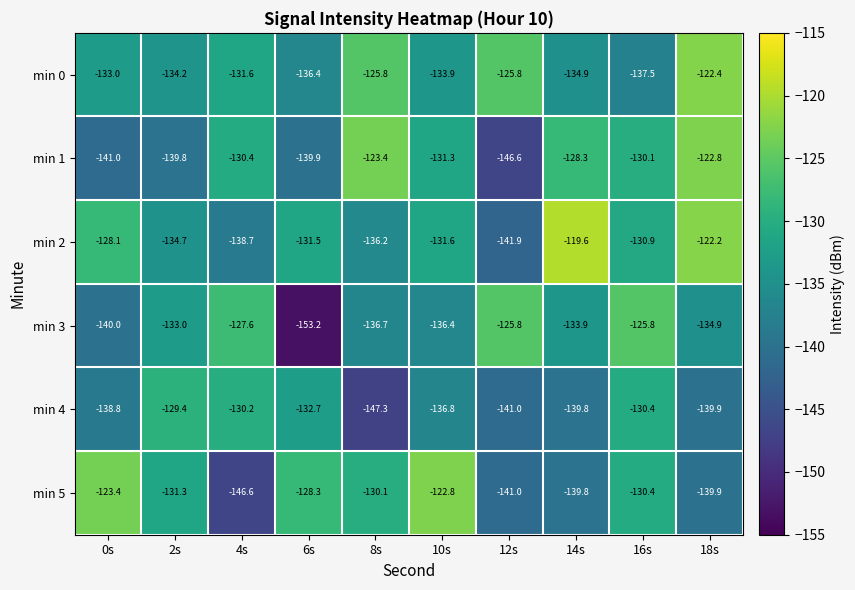

Which series changed the most between 2s and 18s?

min 1